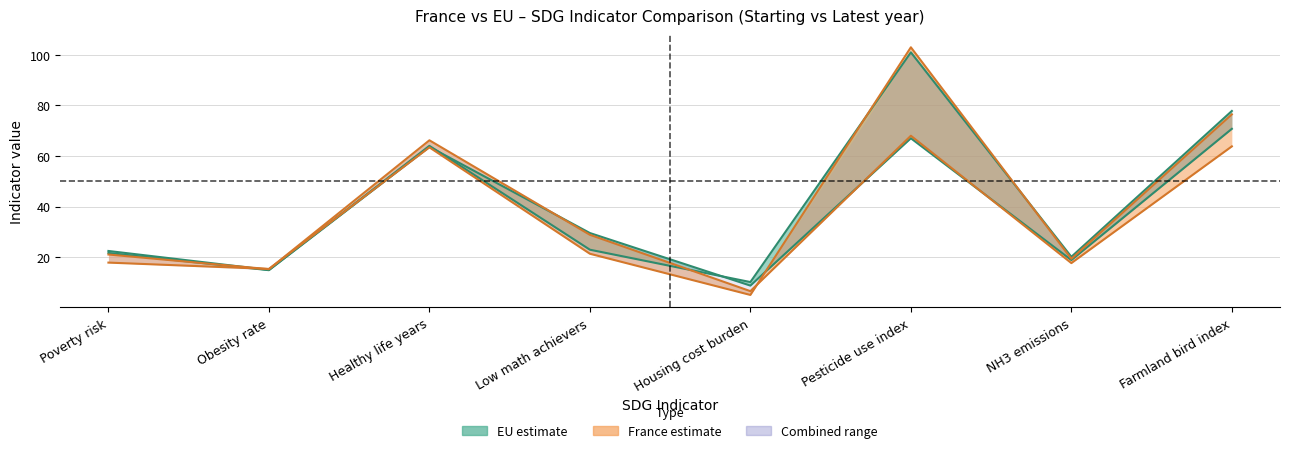

List the series in order of their peak value, highest first.

France (Starting), EU (Starting), EU (Latest), France (Latest)